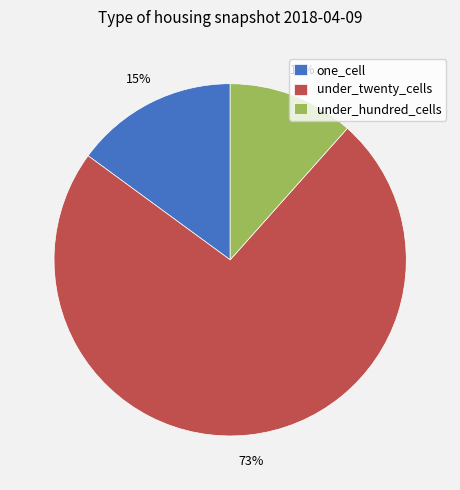

Do under_twenty_cells and under_hundred_cells together represent more than half of the pie?

Yes